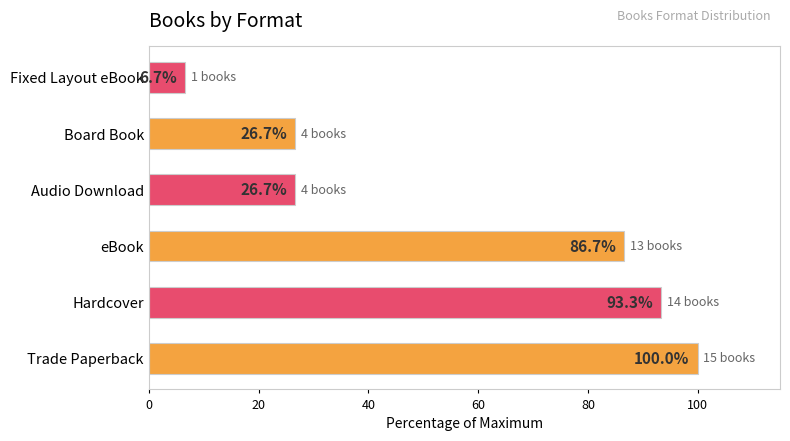

What is the average value?

56.7